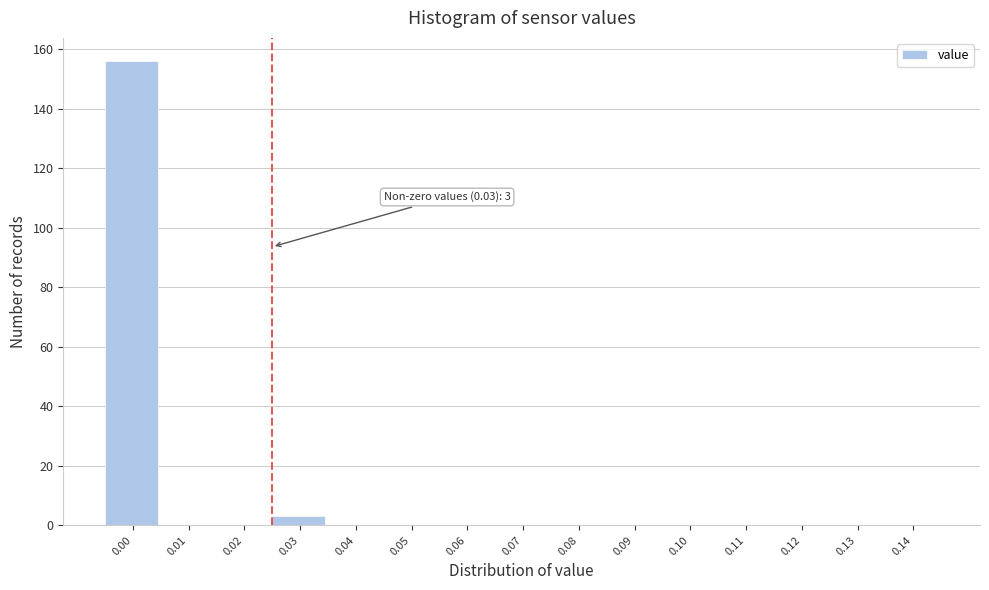

Reading left to right, what are all the values shown in this chart?

0.00=156	0.01=0	0.02=0	0.03=3	0.04=0	0.05=0	0.06=0	0.07=0	0.08=0	0.09=0	0.10=0	0.11=0	0.12=0	0.13=0	0.14=0